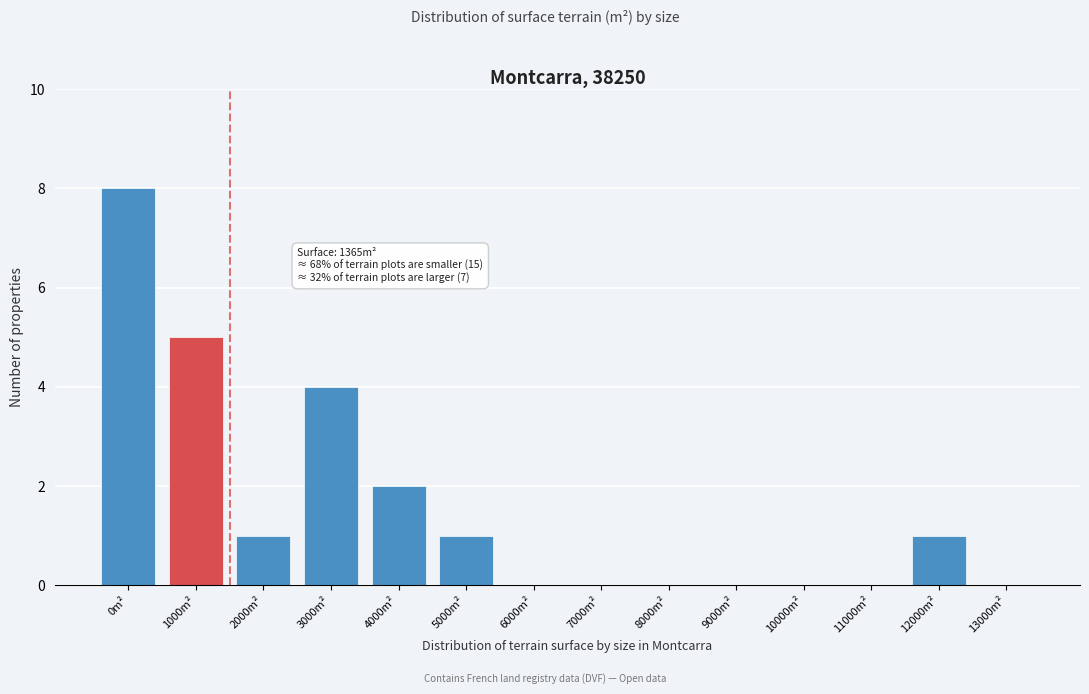

Reading left to right, what are all the values shown in this chart?

0m²=8	1000m²=5	2000m²=1	3000m²=4	4000m²=2	5000m²=1	6000m²=0	7000m²=0	8000m²=0	9000m²=0	10000m²=0	11000m²=0	12000m²=1	13000m²=0